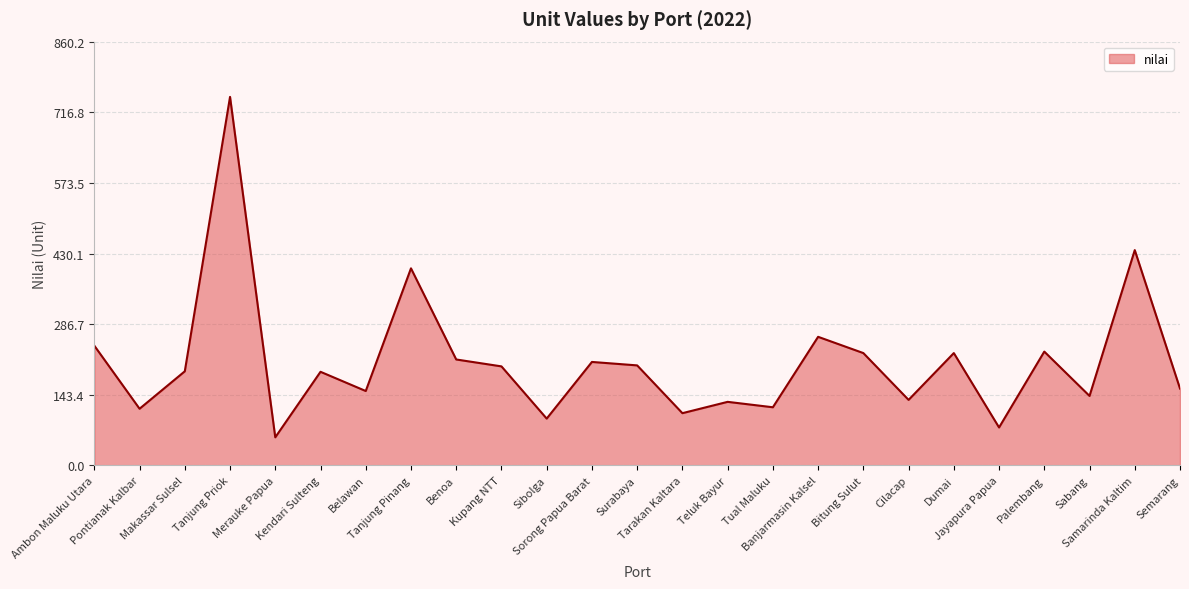

What is the difference between the maximum and minimum values?

691